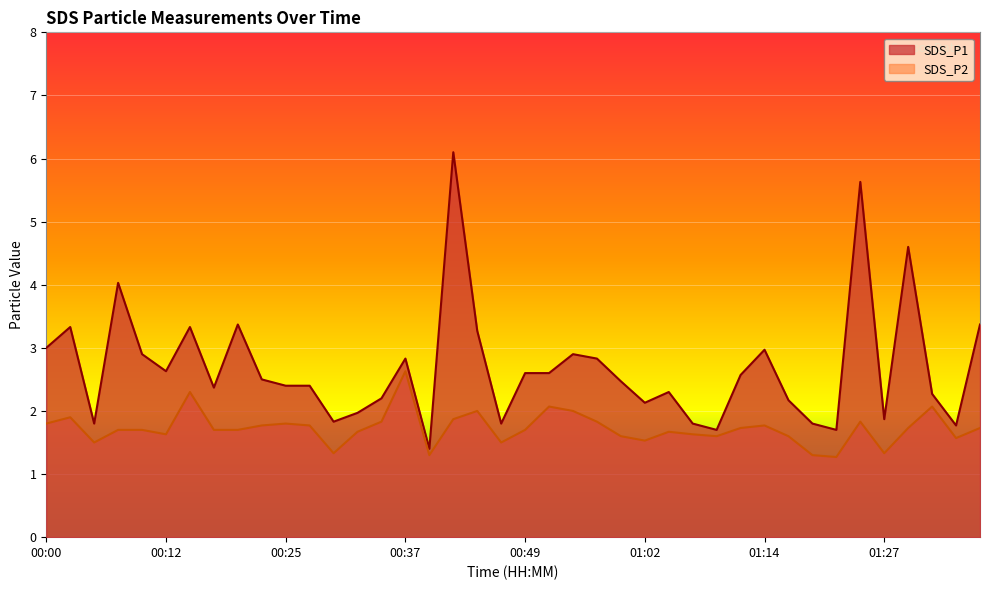

What is the spread (max minus min) of values at 01:27?

0.5